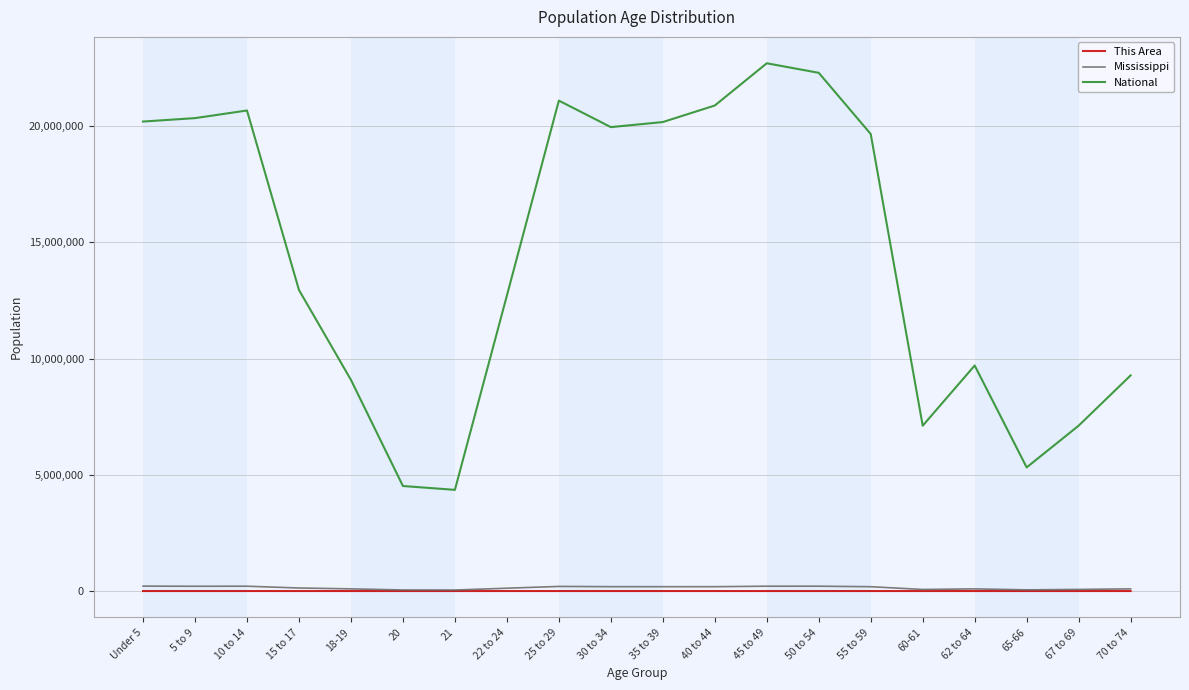

At how many categories does at least one series exceed 15475892?

10